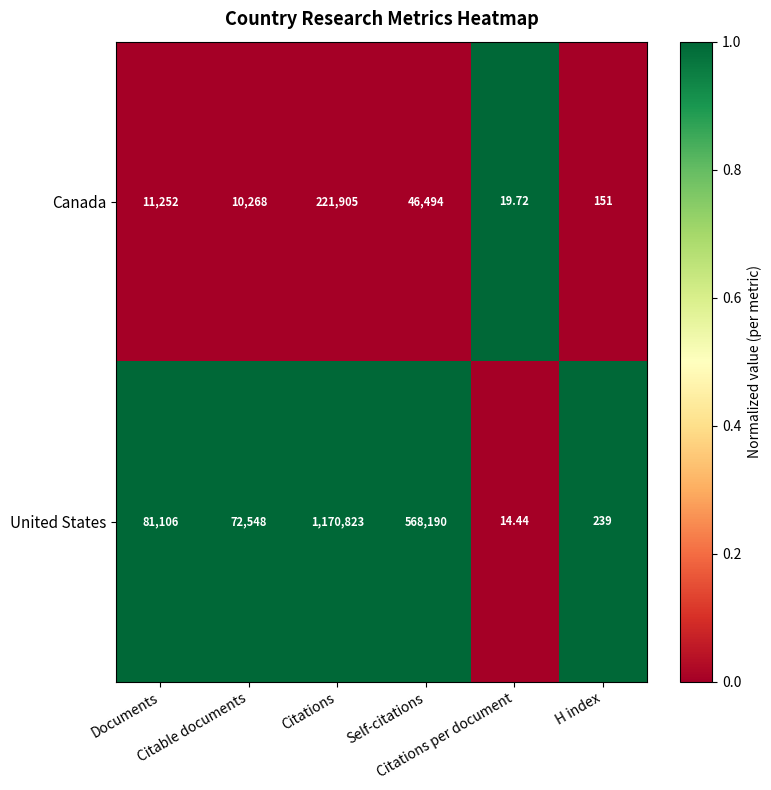

Which series has the largest total across all categories?

United States